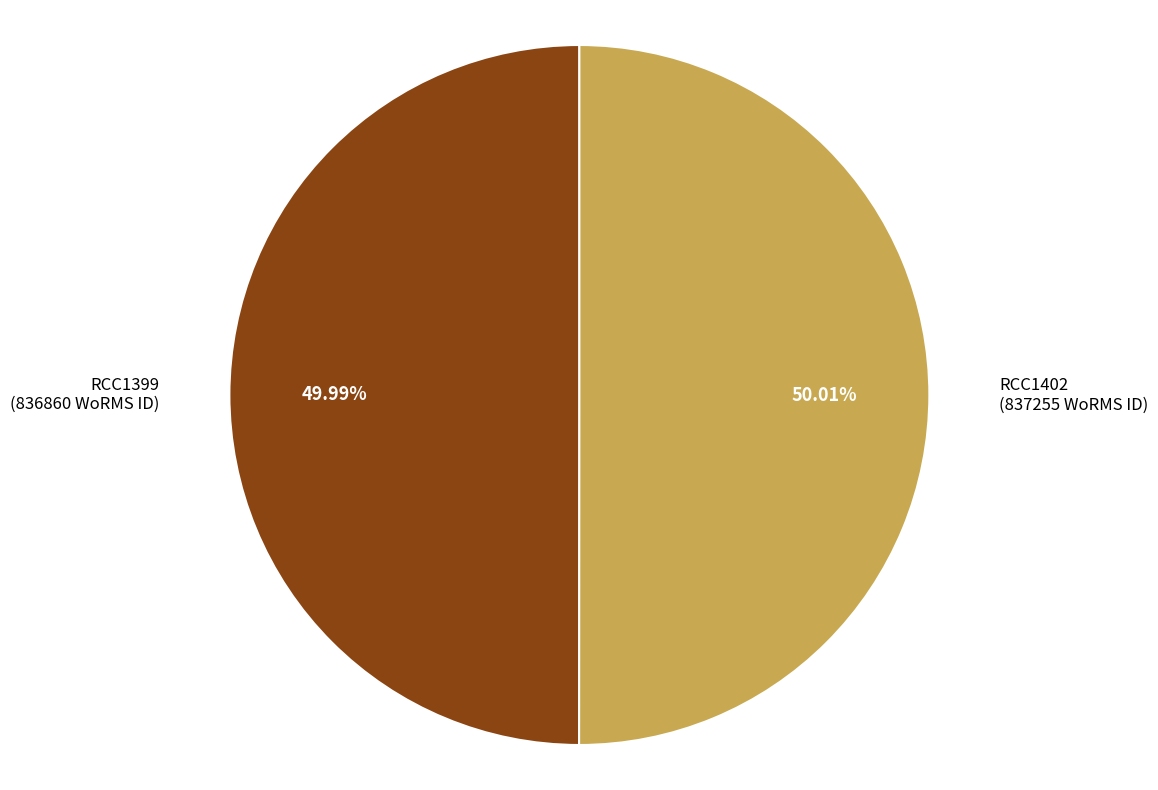

To the nearest percent, what portion does RCC1399 represent?

50%